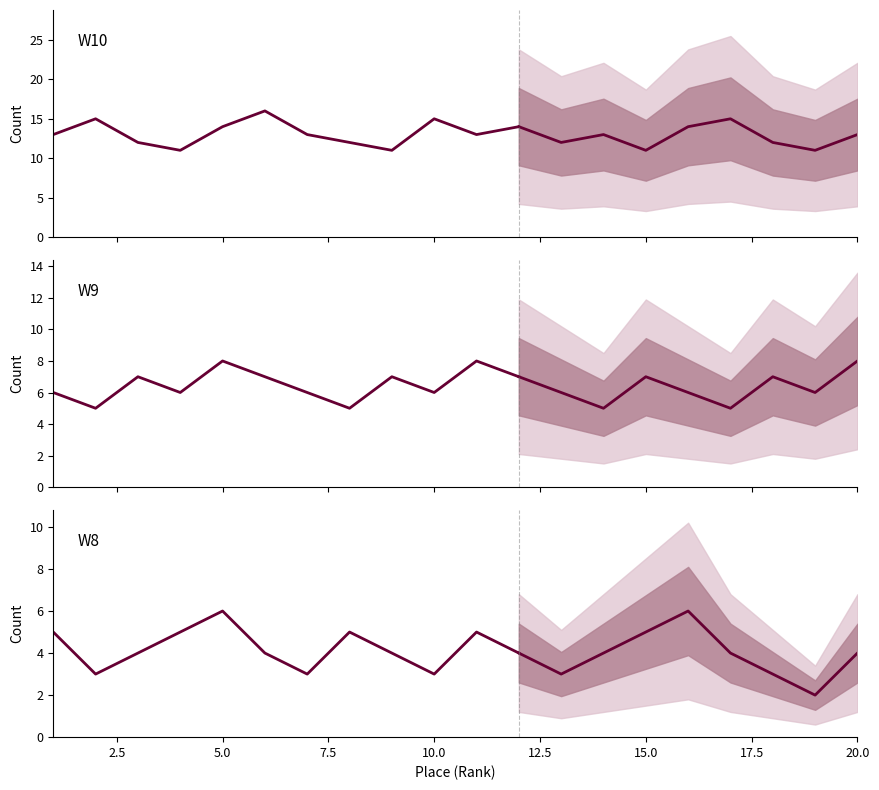

True or false: W10 has more than 1 points higher than both neighbors.

True